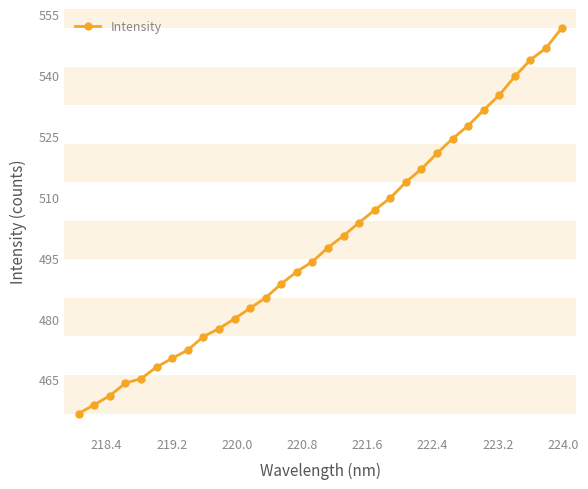

What is the value of the 8th point from the left?

472.3